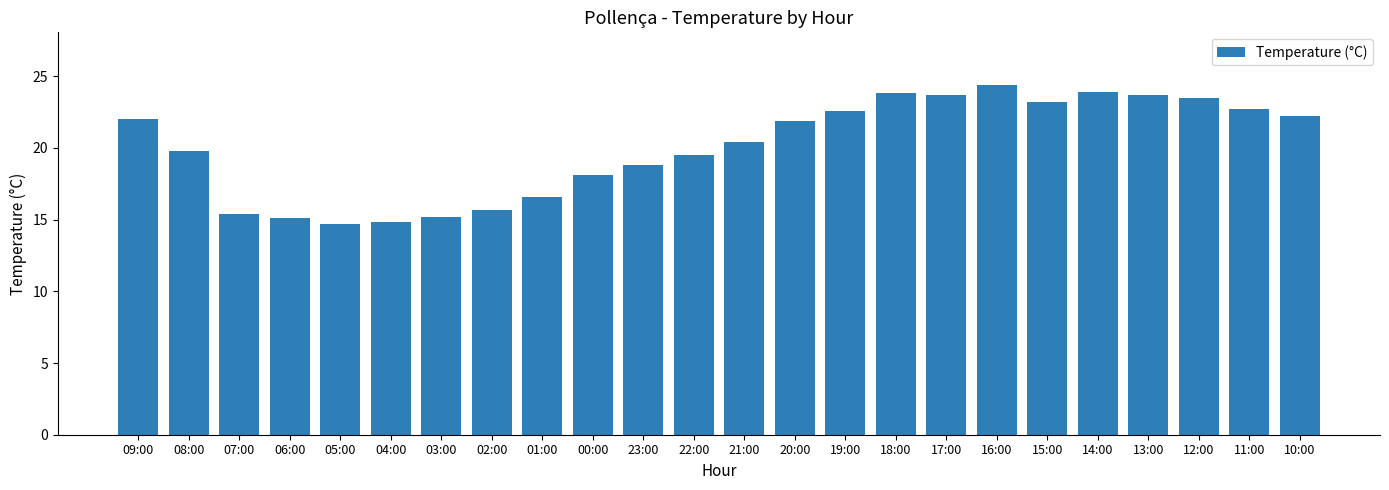

What is the difference between the maximum and minimum values?

9.7